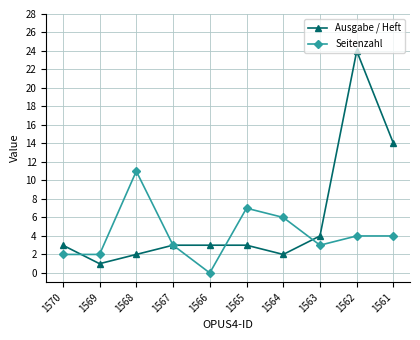

Is the value of Seitenzahl at 1569 greater than the value of Ausgabe / Heft at 1565?

No